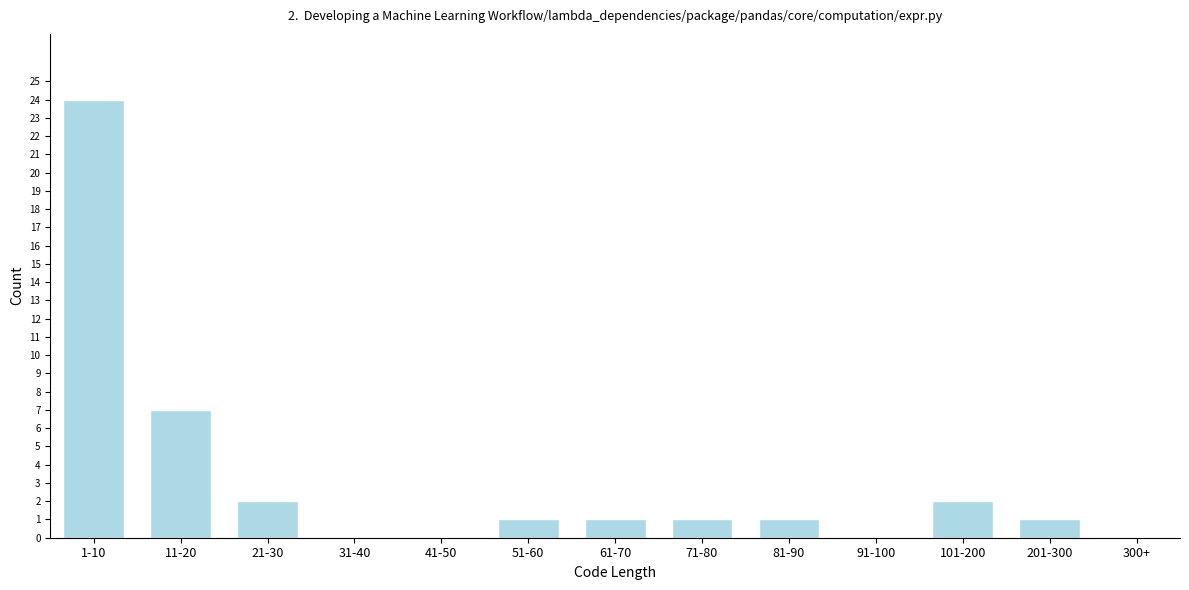

Reading left to right, what are all the values shown in this chart?

1-10=24	11-20=7	21-30=2	31-40=0	41-50=0	51-60=1	61-70=1	71-80=1	81-90=1	91-100=0	101-200=2	201-300=1	300+=0